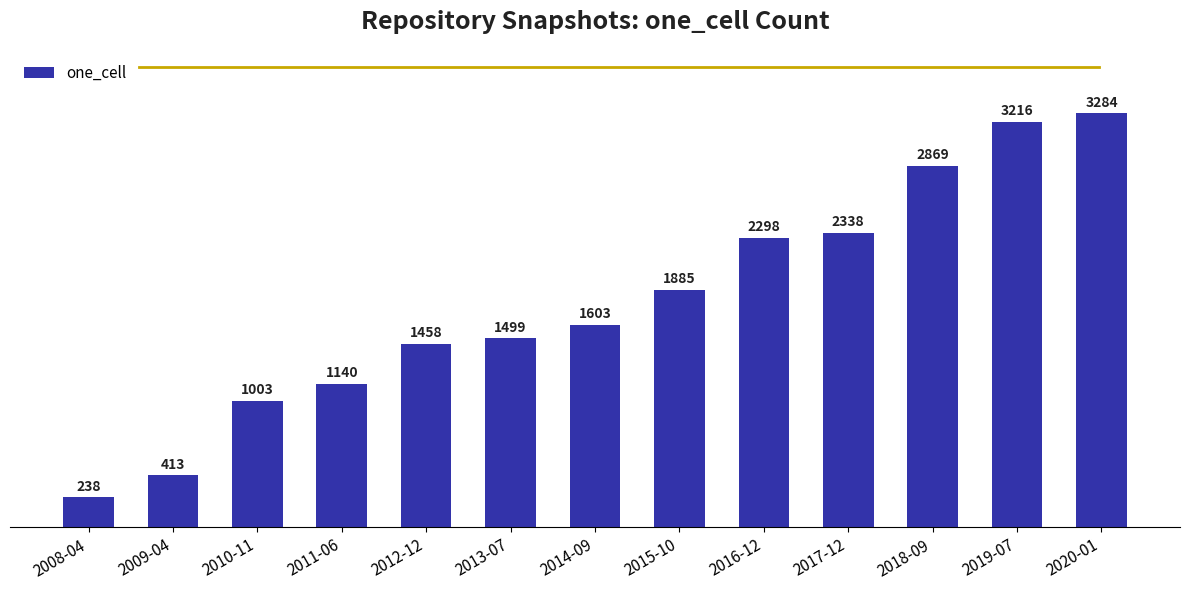

Reading left to right, extract all data points from this chart.

2008-04=238	2009-04=413	2010-11=1003	2011-06=1140	2012-12=1458	2013-07=1499	2014-09=1603	2015-10=1885	2016-12=2298	2017-12=2338	2018-09=2869	2019-07=3216	2020-01=3284